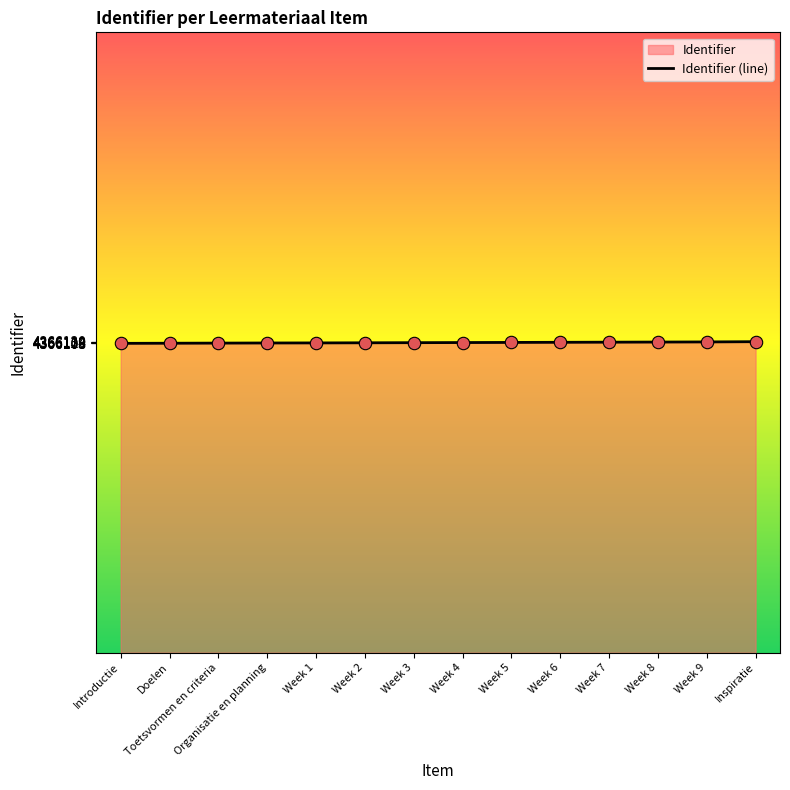

What is the change in value from Organisatie en planning to Week 6?

+11